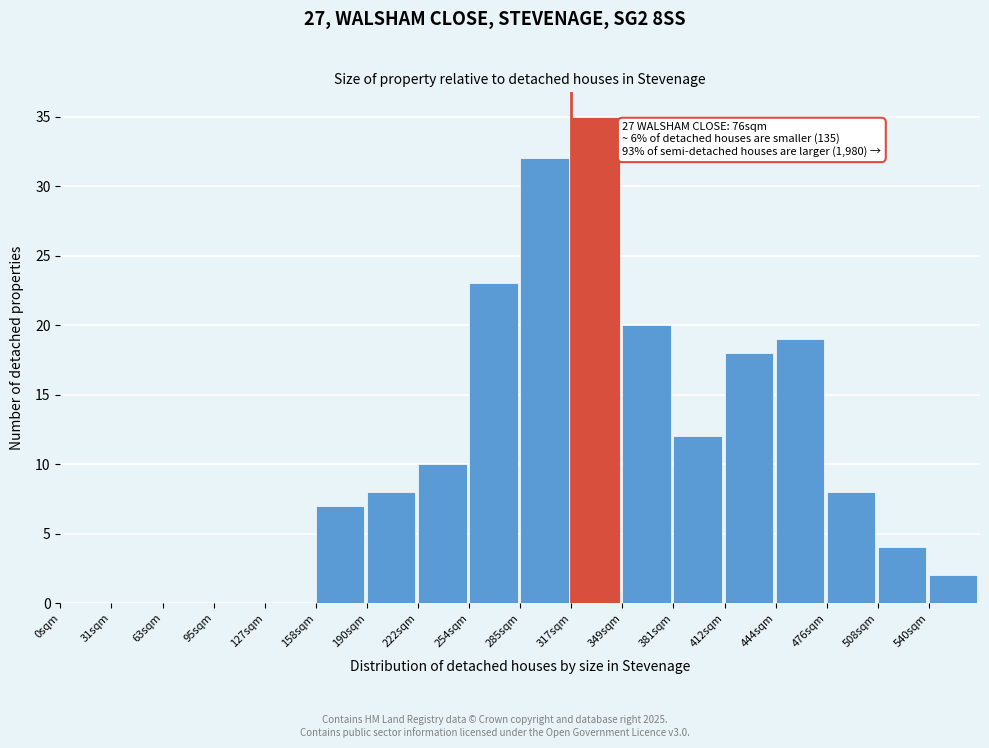

Reading right to left, extract all data points from this chart.

540sqm=2	508sqm=4	476sqm=8	444sqm=19	412sqm=18	381sqm=12	349sqm=20	317sqm=35	285sqm=32	254sqm=23	222sqm=10	190sqm=8	158sqm=7	127sqm=0	95sqm=0	63sqm=0	31sqm=0	0sqm=0